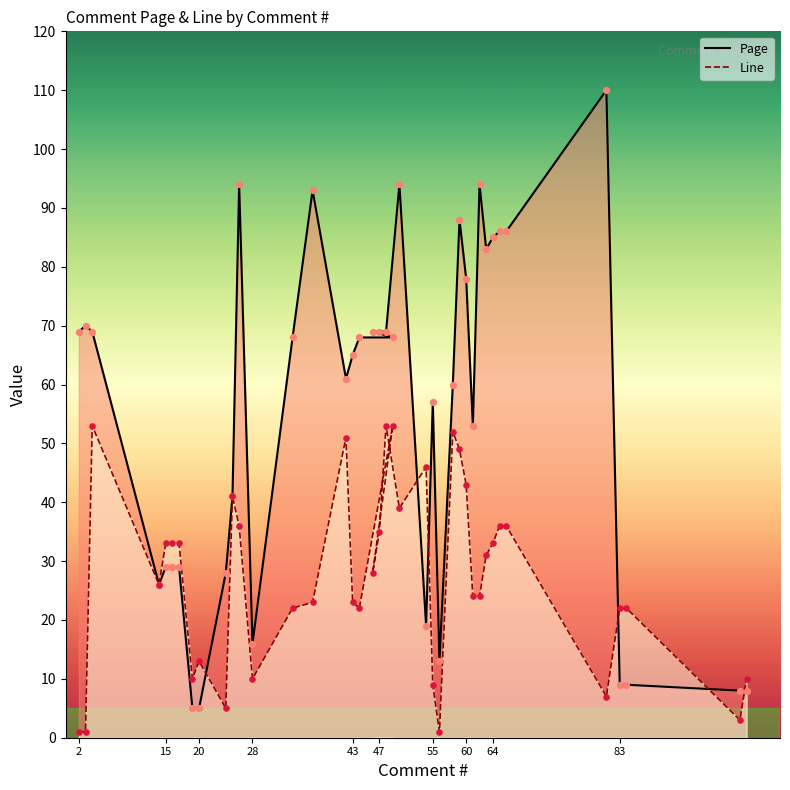

What are all the series names shown in the legend?

Page, Line